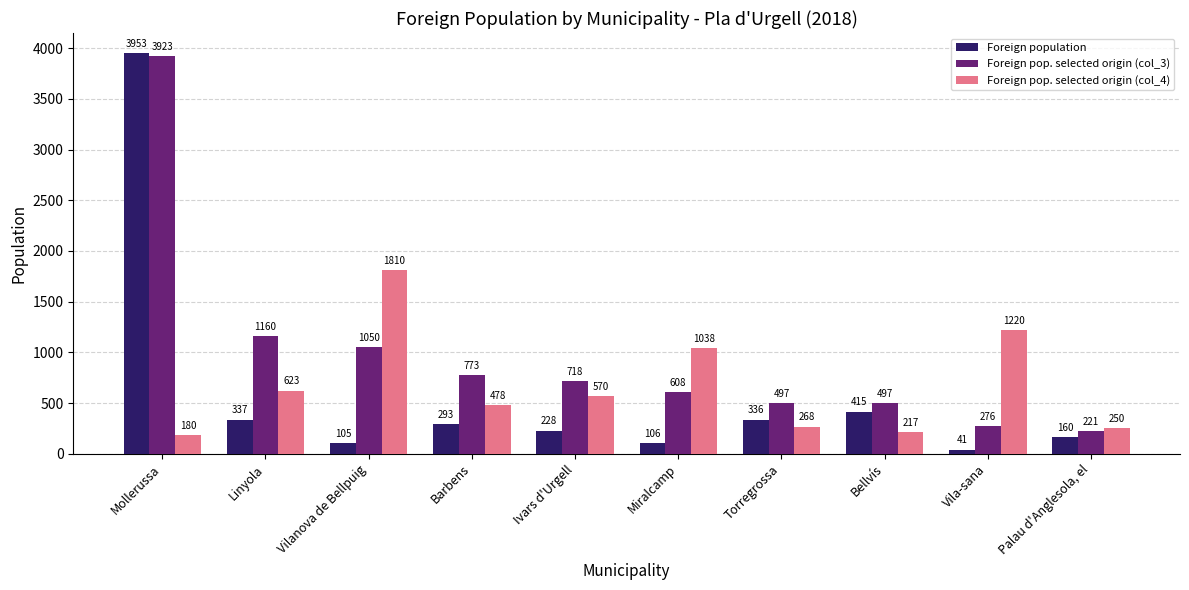

What is the value of the Foreign pop. selected origin (col_4) bar at the 1st from the left?

180